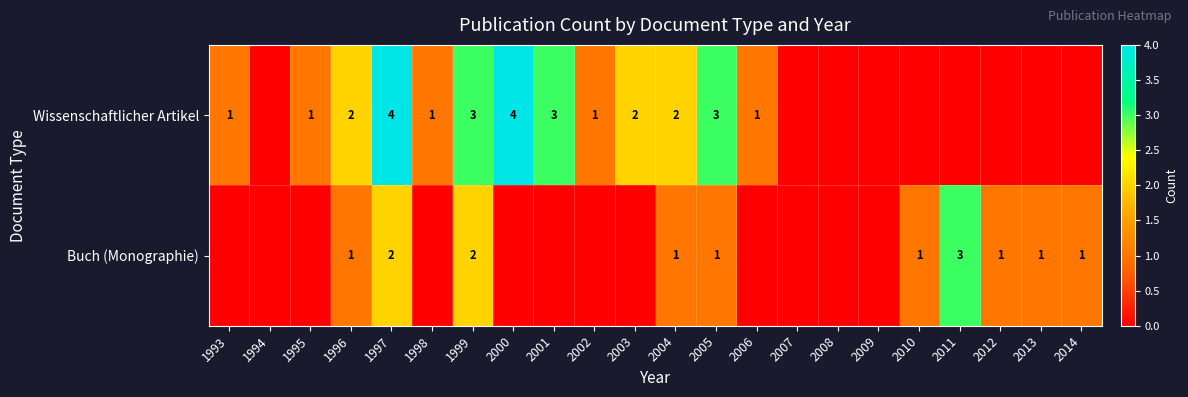

What is the sum of the Buch (Monographie) values at 2011 and 2014?

4